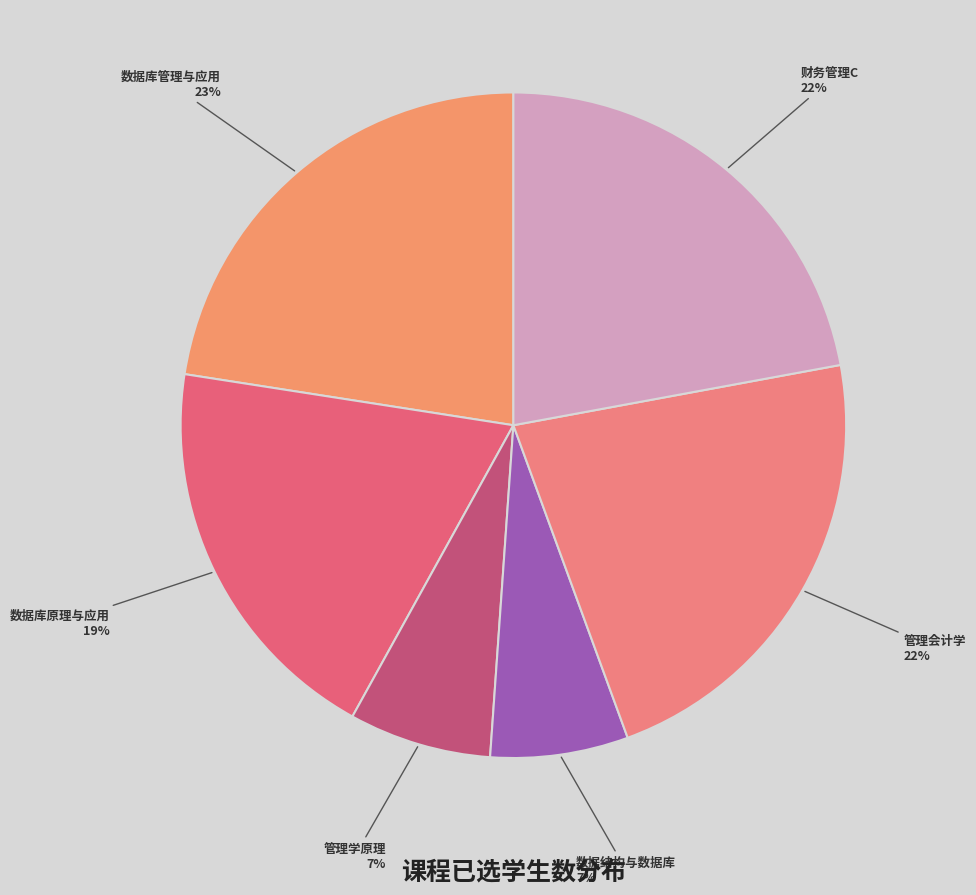

Is the sum of 管理会计学 and 数据结构与数据库 greater than half?

No